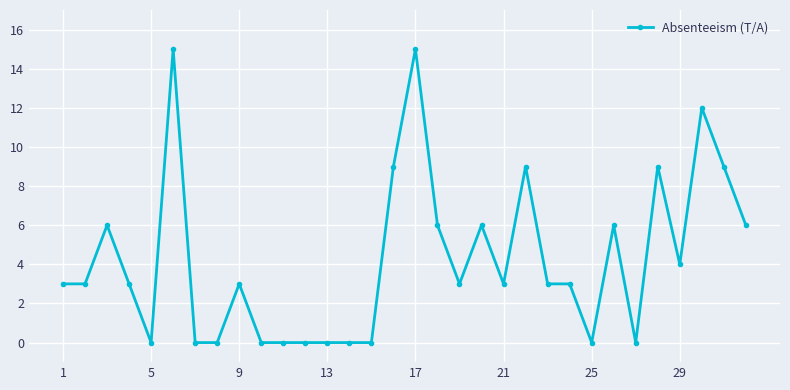

What is the difference between the maximum and second lowest values?

15